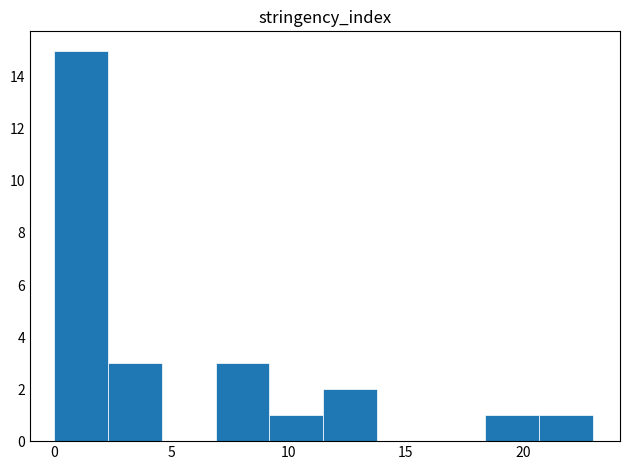

Reading left to right, transcribe this chart: for each bar, give the range it covers on the x-axis and its height. Neither the bar edges nor the heights are printed on the chart, so give them approximately, as read against the axes.

0.0 to 2.3: 15
2.3 to 4.6: 3
4.6 to 6.9: 0
6.9 to 9.2: 3
9.2 to 11.5: 1
11.5 to 13.8: 2
13.8 to 16.1: 0
16.1 to 18.4: 0
18.4 to 20.7: 1
20.7 to 23.0: 1